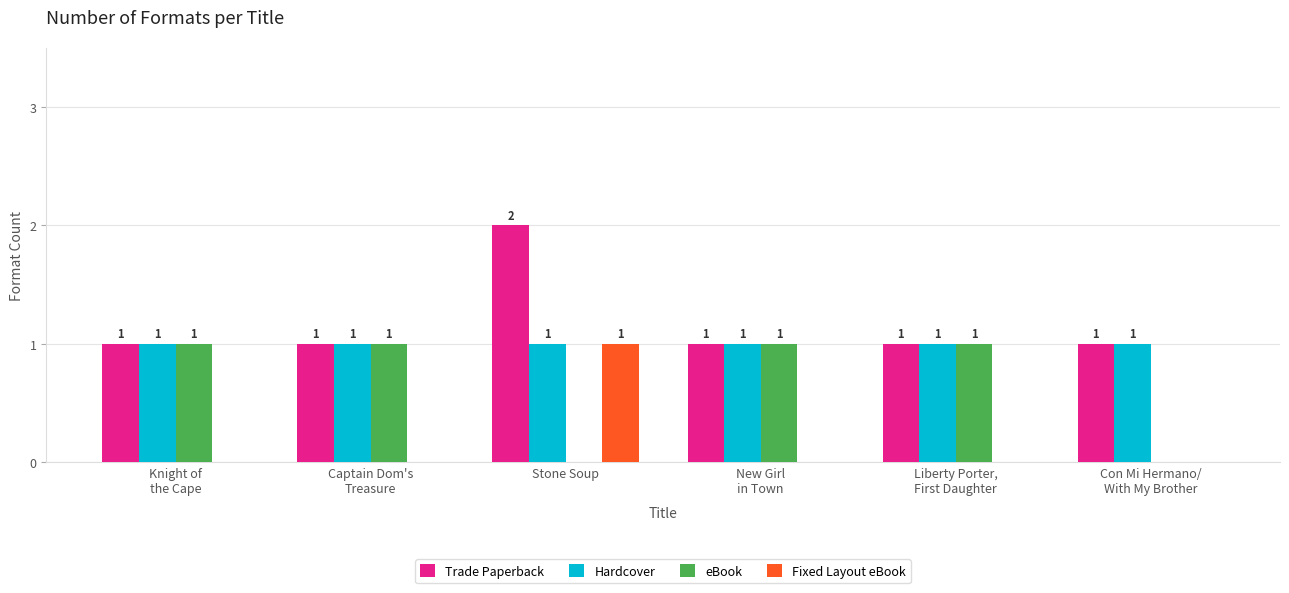

At which category does the chart reach its peak across all series?

Stone Soup